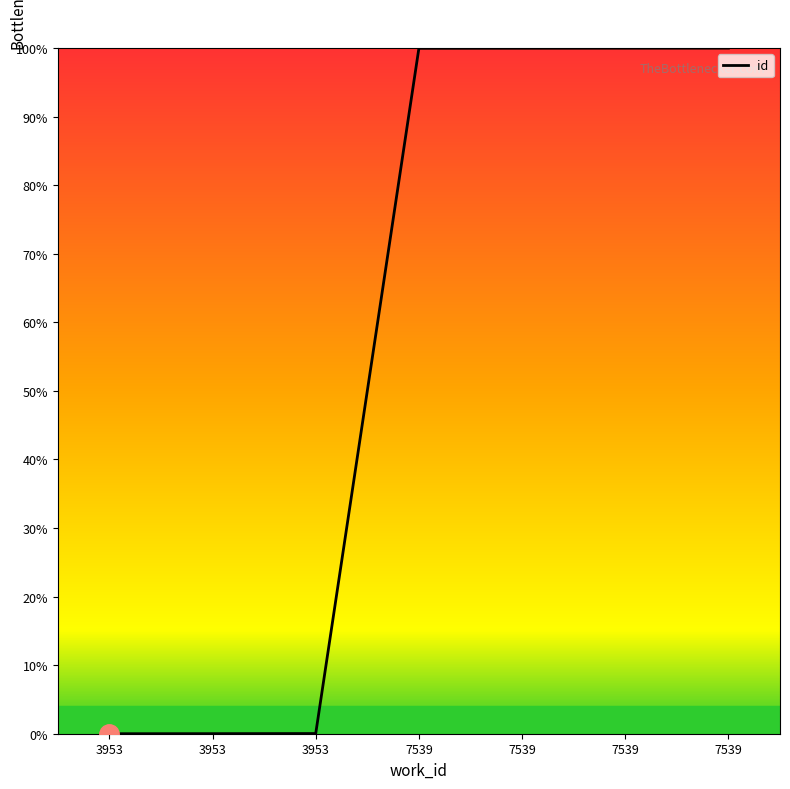

What is the difference between the maximum and second lowest values?

100.0